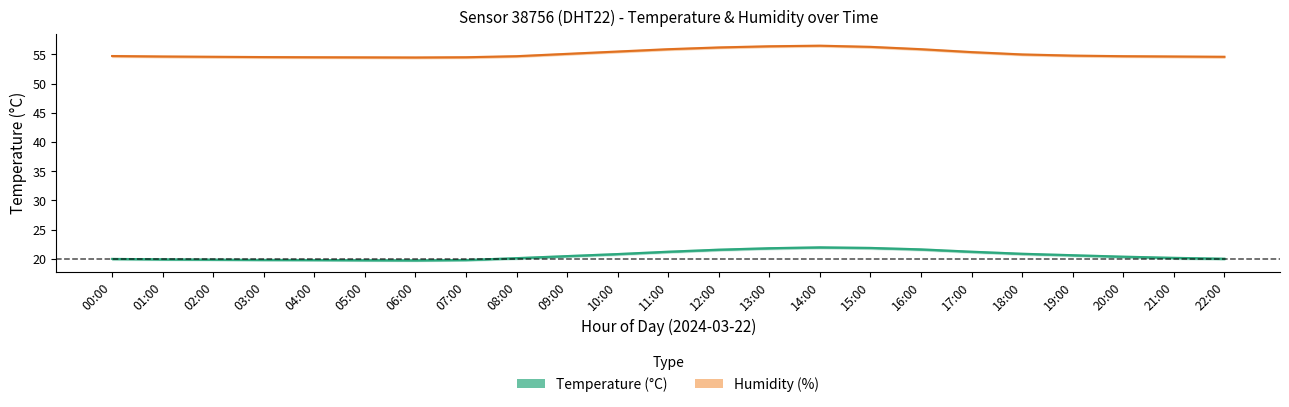

At how many categories does at least one series exceed 50?

23